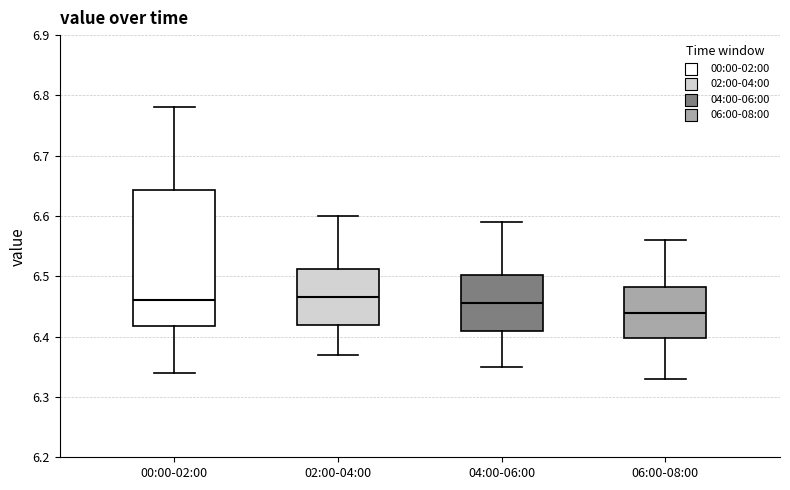

Where is the lower edge of the box for 00:00-02:00 on the y-axis? The values are not printed on the chart, so give them approximately, as read against the axis.

6.42